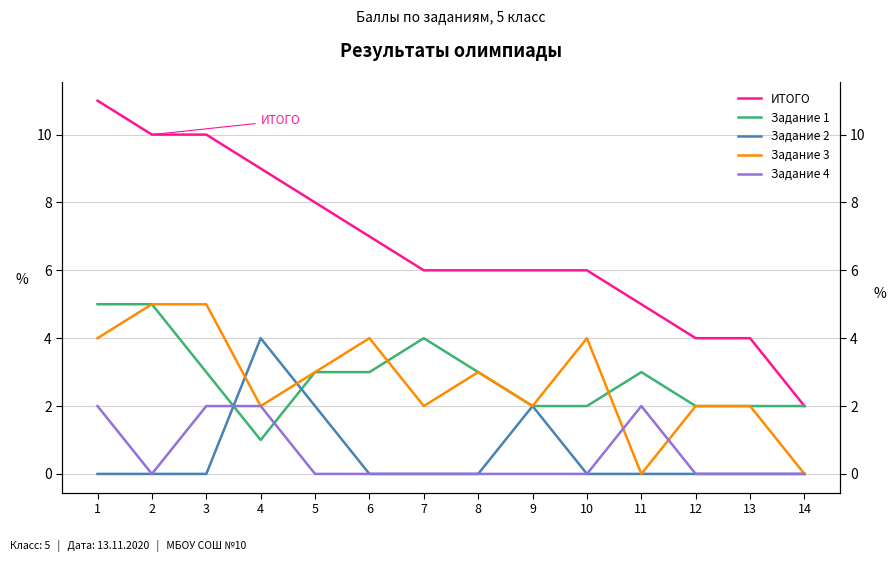

Where is the first local maximum for Задание 2?

4